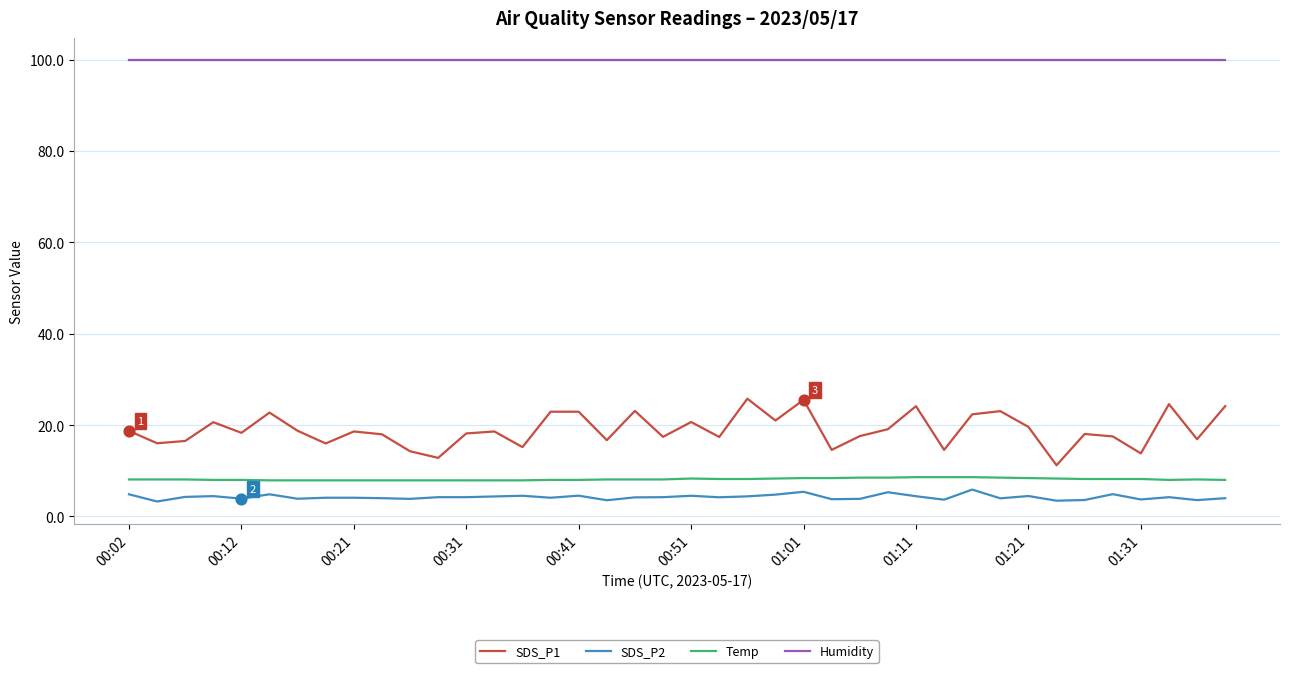

What is the difference between the maximum and minimum values in the SDS_P1 series?

14.6